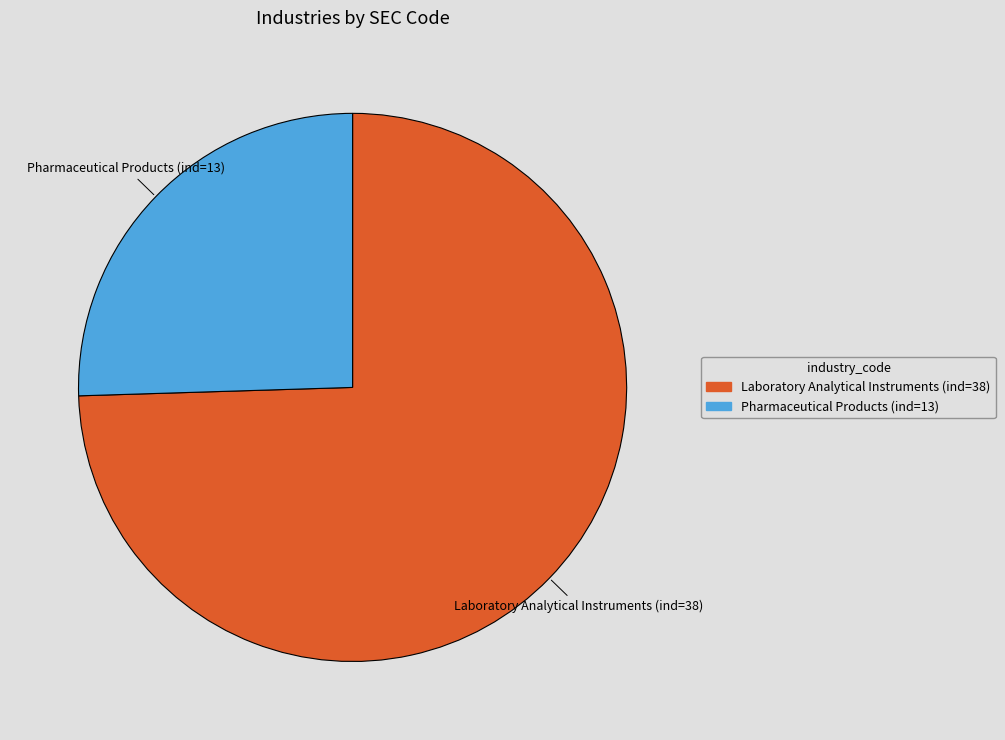

Is there any slice that represents more than half of the pie?

Yes